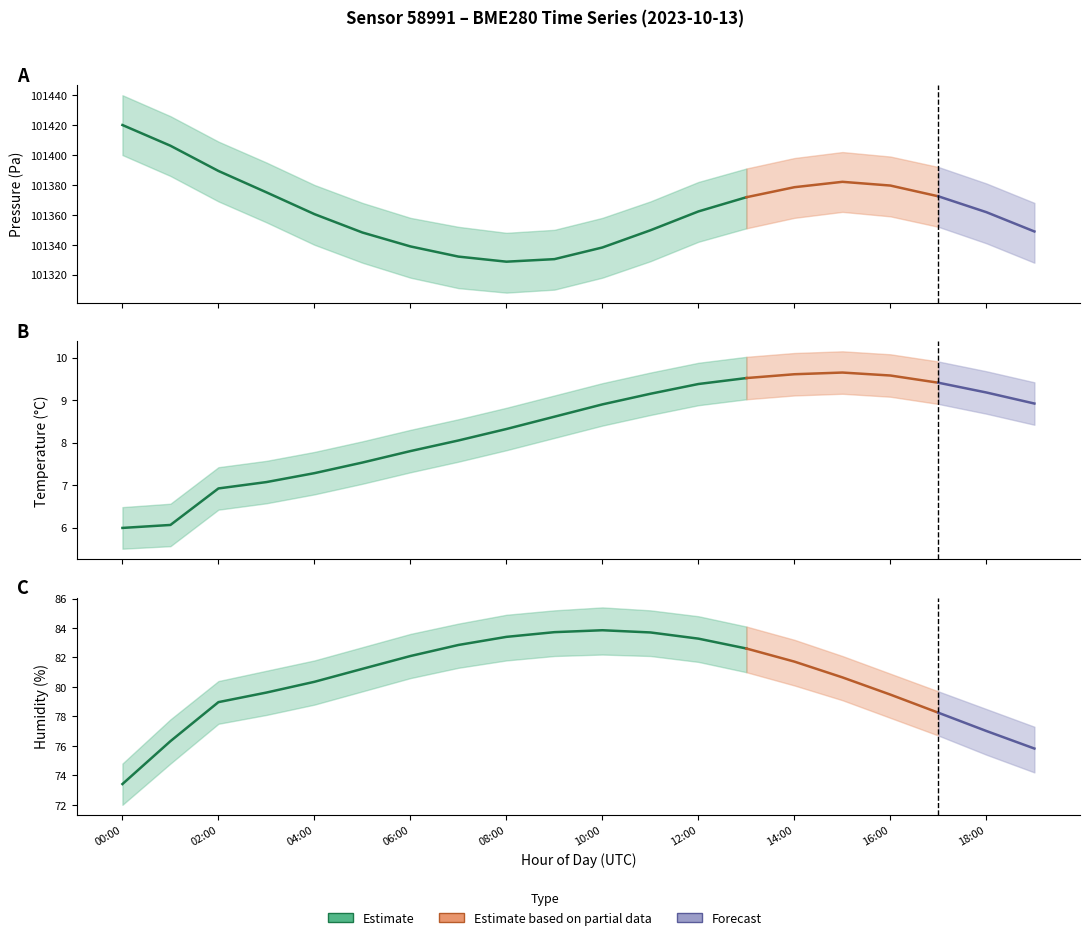

Reading left to right, transcribe all the data shown in this chart.

pressure: 101420.1	101406.2	101389.4	101375.1	101360.5	101348.2	101338.9	101332.1	101328.7	101330.4	101338.2	101349.7	101362.3	101371.8	101378.5	101382.1	101379.6	101372.4	101361.8	101348.9
temperature: 6.0	6.1	6.9	7.1	7.3	7.5	7.8	8.1	8.3	8.6	8.9	9.2	9.4	9.5	9.6	9.7	9.6	9.4	9.2	8.9
humidity: 73.4	76.3	79.0	79.6	80.3	81.2	82.1	82.8	83.4	83.7	83.8	83.7	83.3	82.6	81.7	80.7	79.5	78.2	77.0	75.8